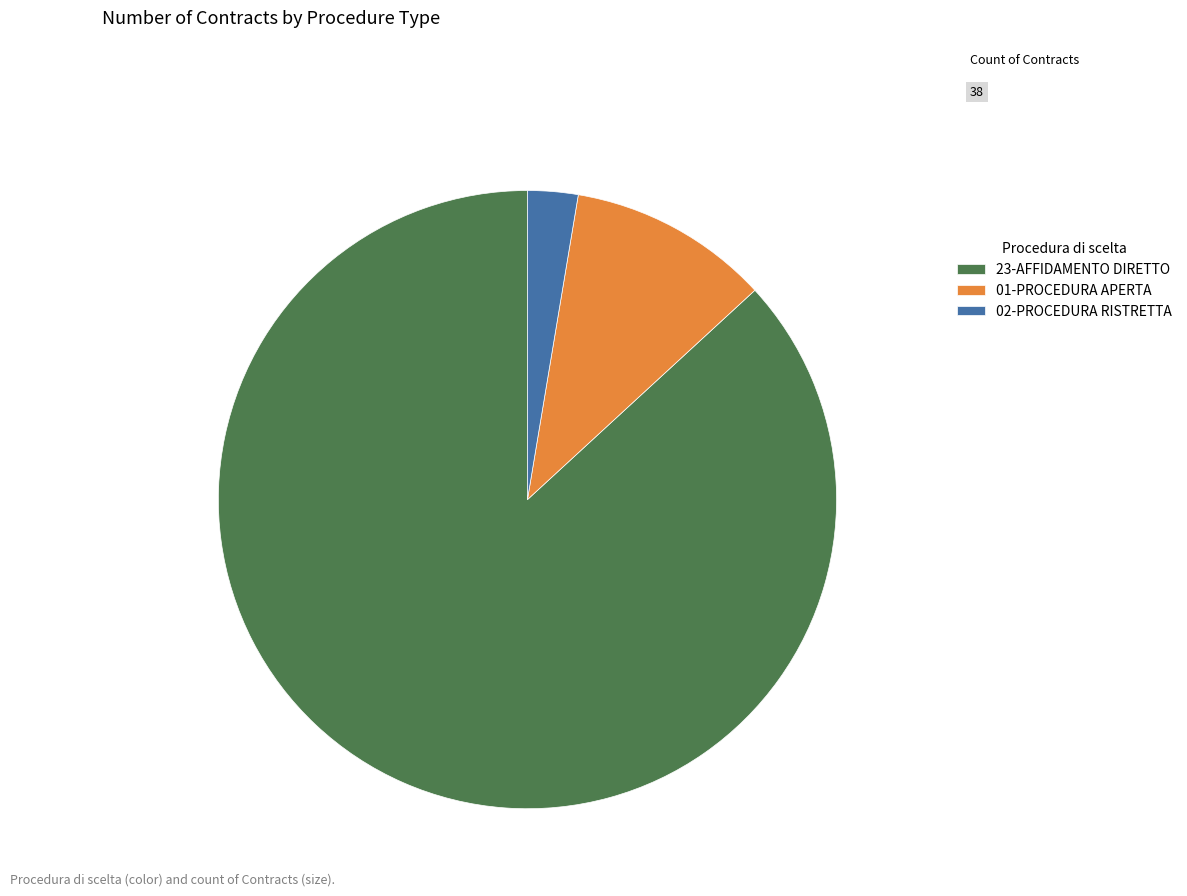

Is the sum of 02-PROCEDURA RISTRETTA and 23-AFFIDAMENTO DIRETTO greater than half?

Yes